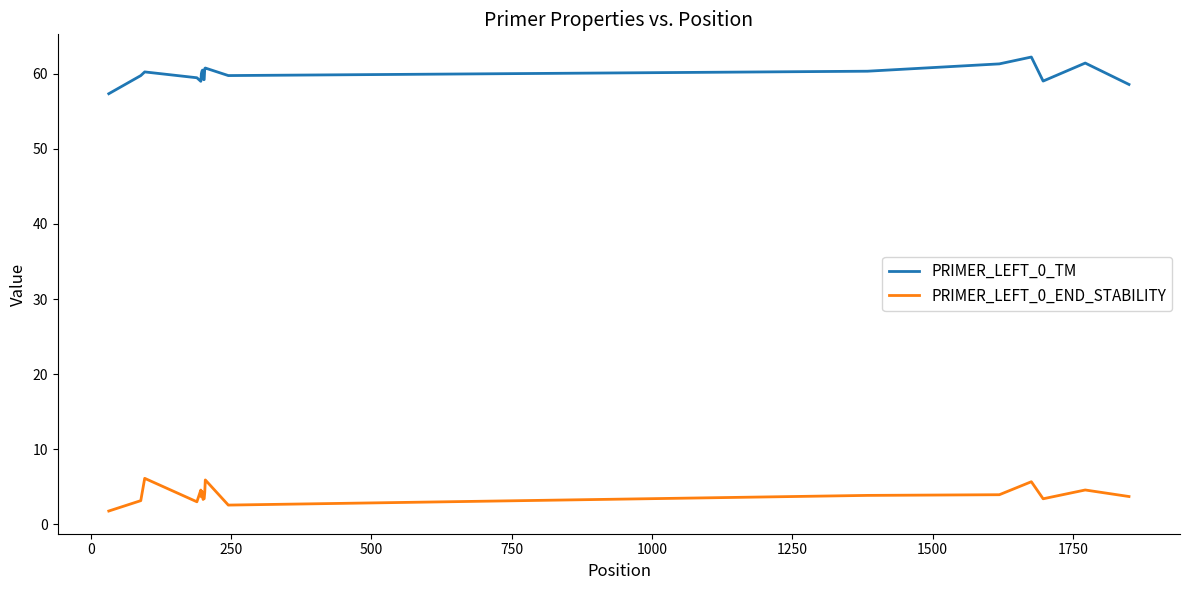

Rank the series by their maximum value, from highest to lowest.

PRIMER_LEFT_0_TM, PRIMER_LEFT_0_END_STABILITY